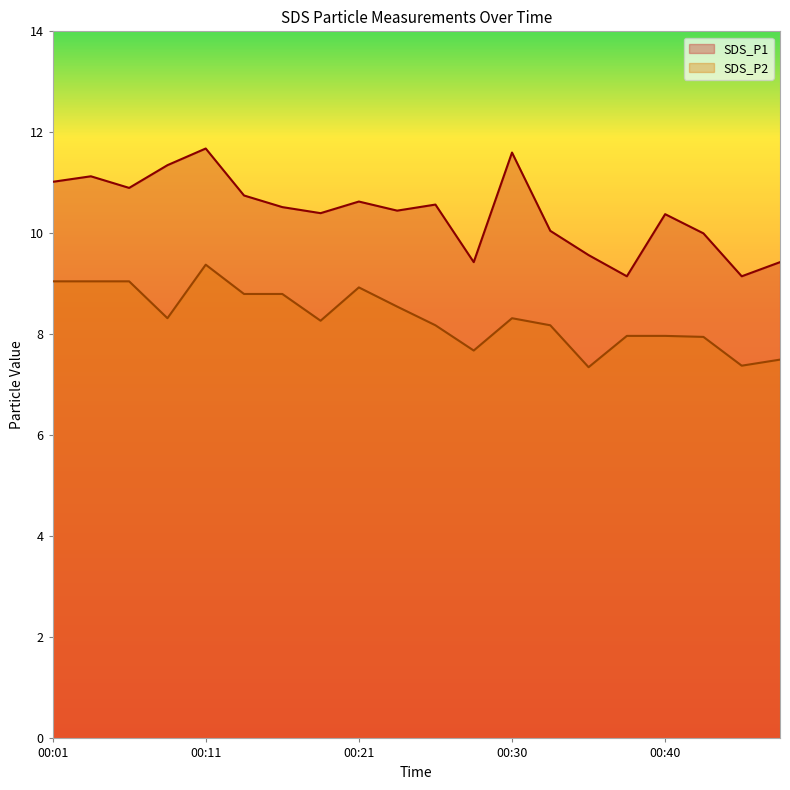

True or false: SDS_P1 and SDS_P2 intersect in this chart.

False